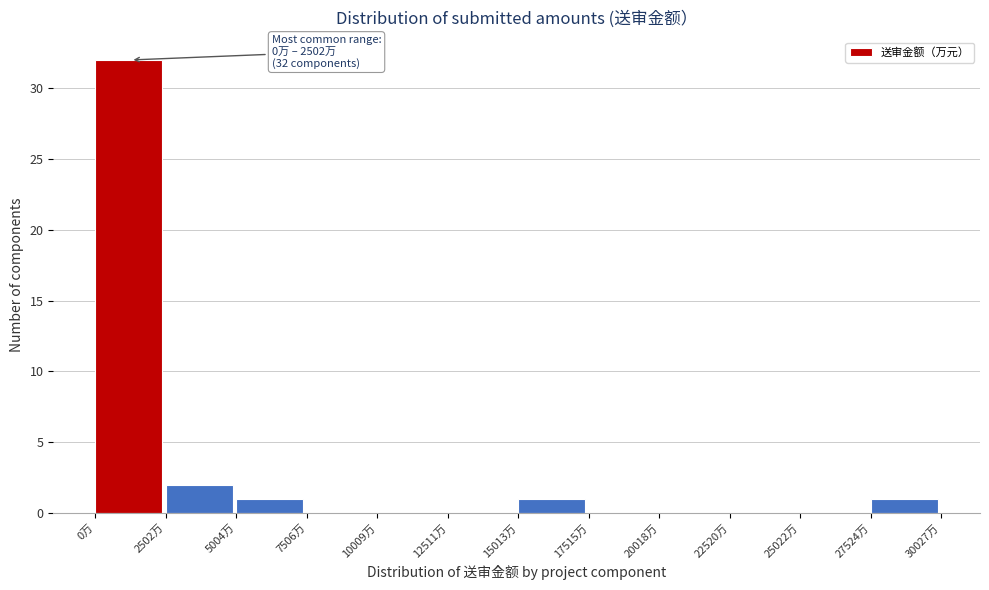

Which range on the x-axis has the tallest bar?

0 to 2500